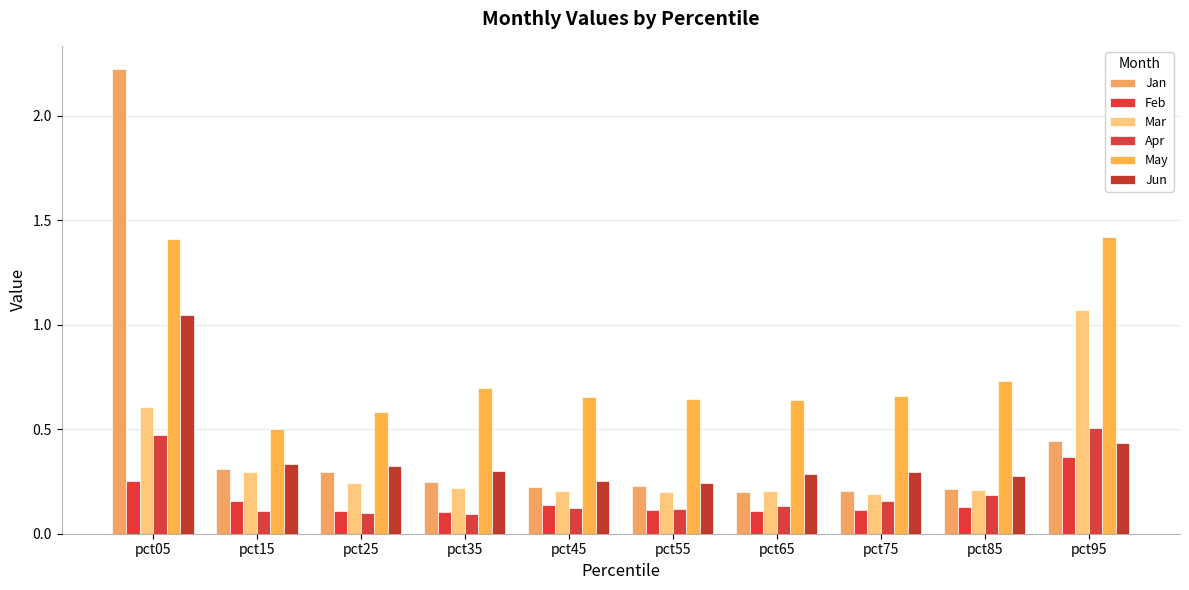

What is the spread (max minus min) of values at pct15?

0.4